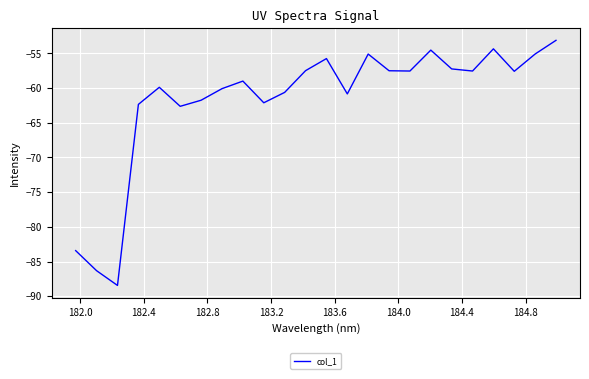

What is the difference between the maximum and minimum values?

35.3